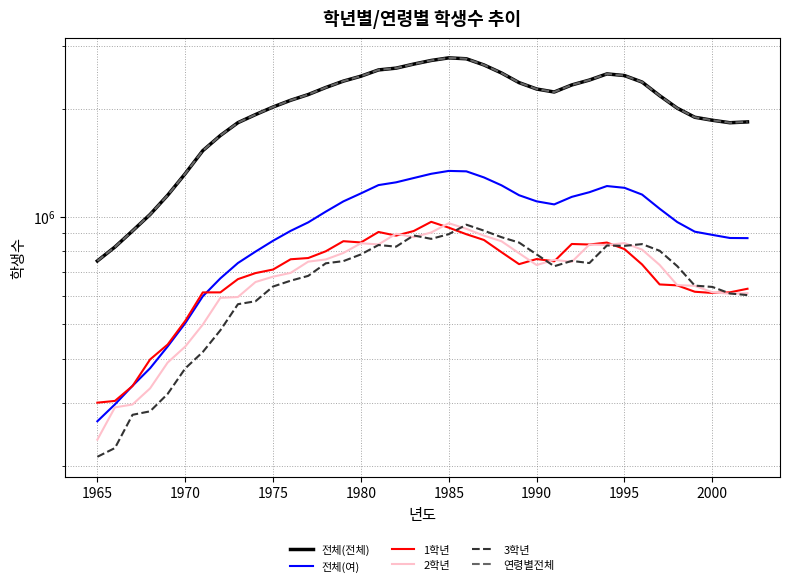

Rank the series by their maximum value, from highest to lowest.

전체(전체), 연령별전체, 전체(여), 1학년, 2학년, 3학년